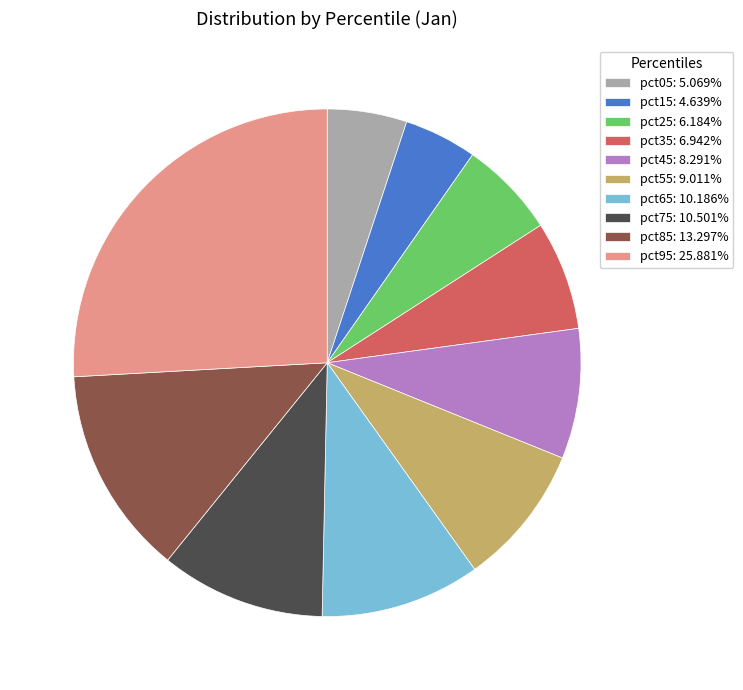

How many slices are in this pie chart?

10